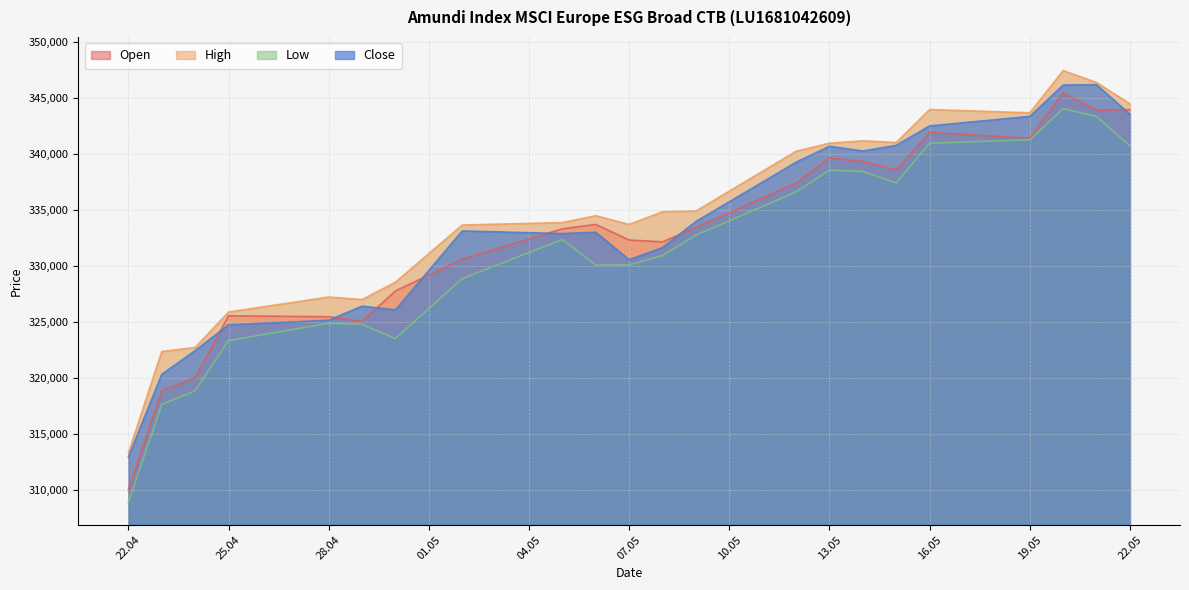

True or false: Close has more than 2 points higher than both neighbors.

True